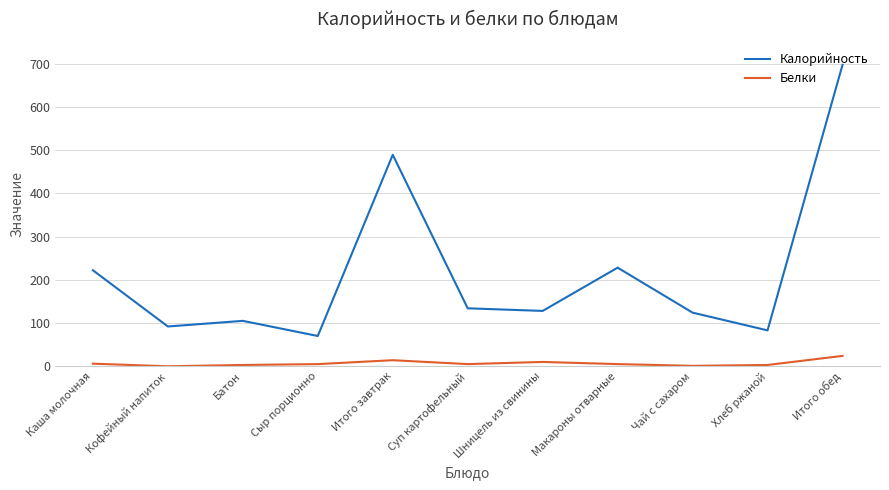

What is the difference between the maximum and minimum values in the Белки series?

24